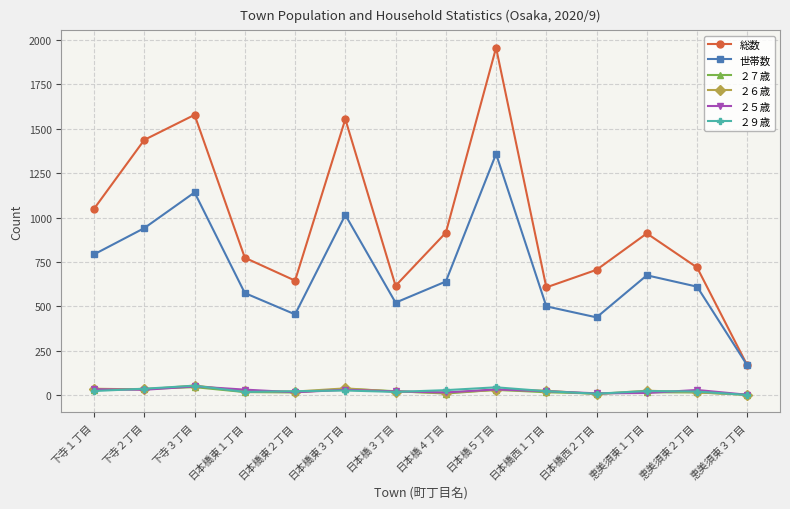

Read the 総数 value at 下寺３丁目, to the nearest 100.

1600